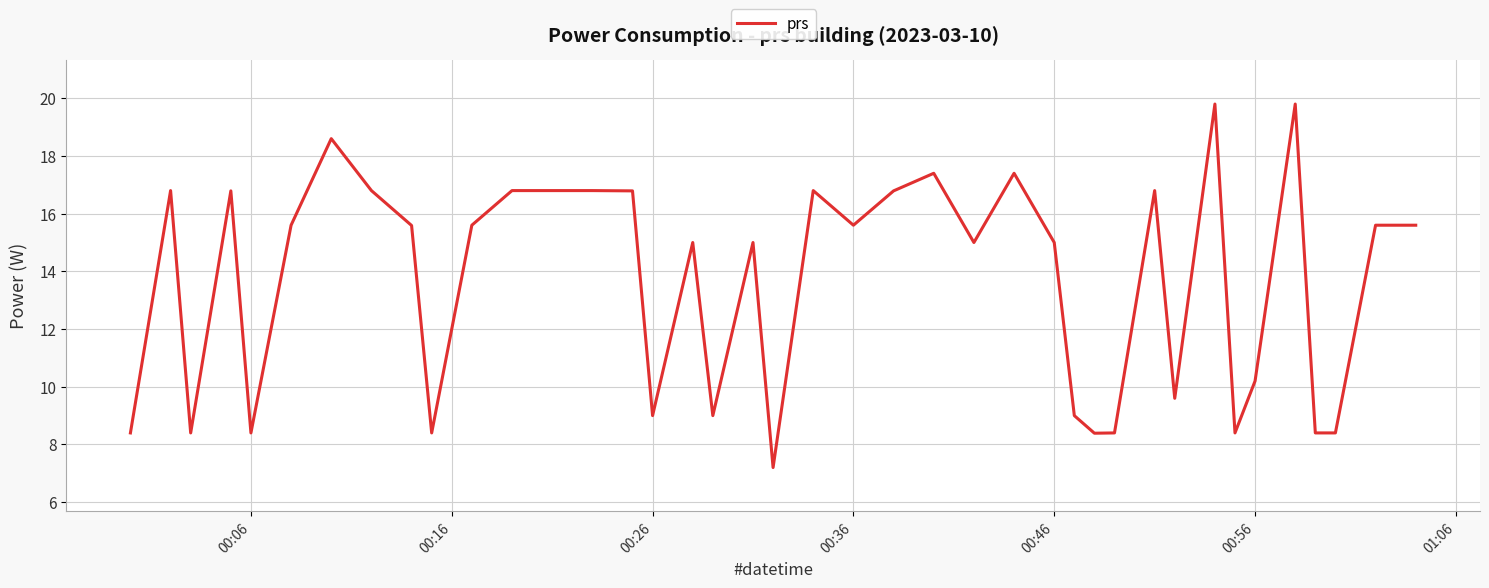

What is the difference between the maximum and minimum values?

12.6